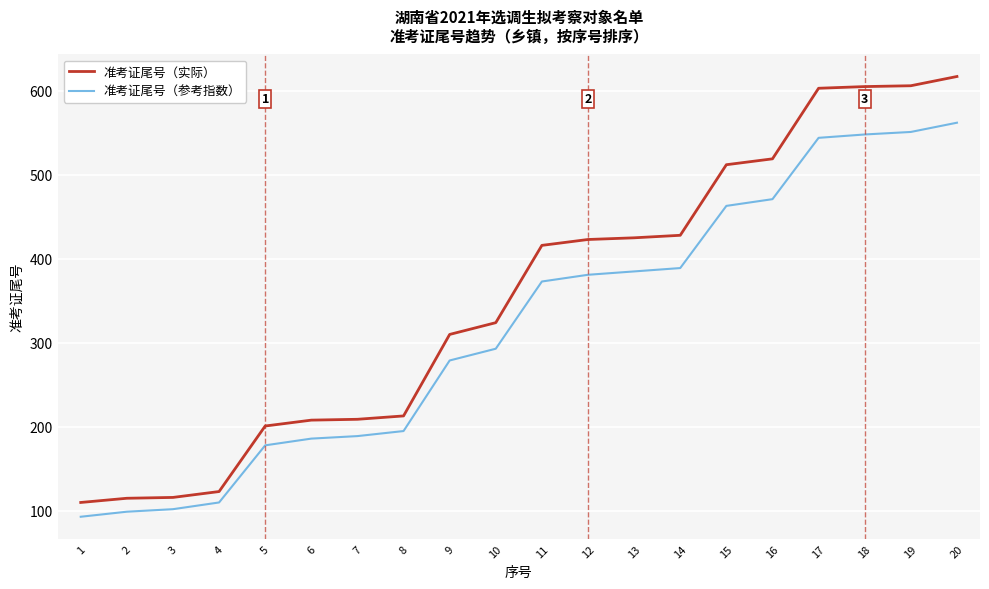

Does the chart display data point markers on the line(s)?

No